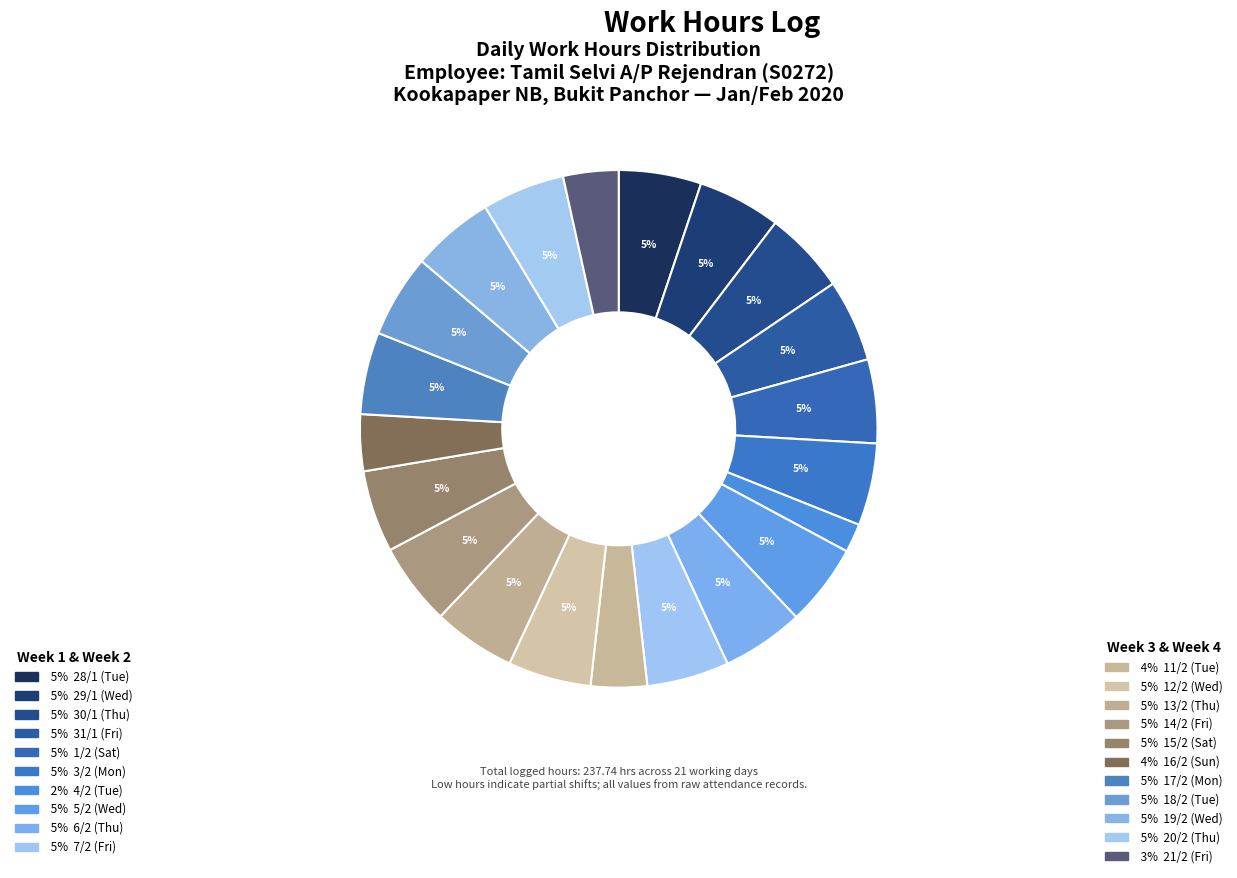

What is the largest slice in the pie chart?

Wed 12/2